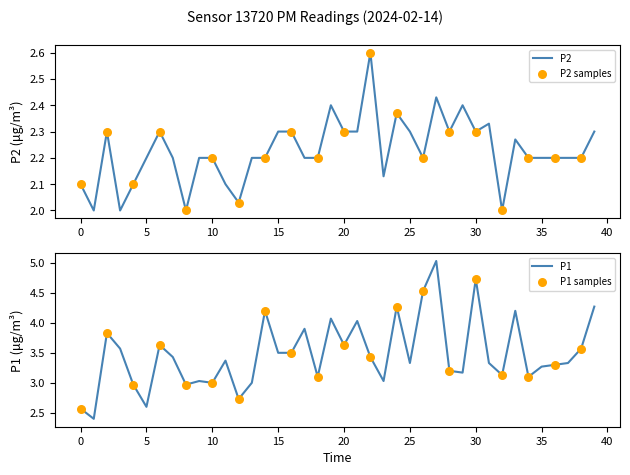

What are all the series names shown in the legend?

P1, P2